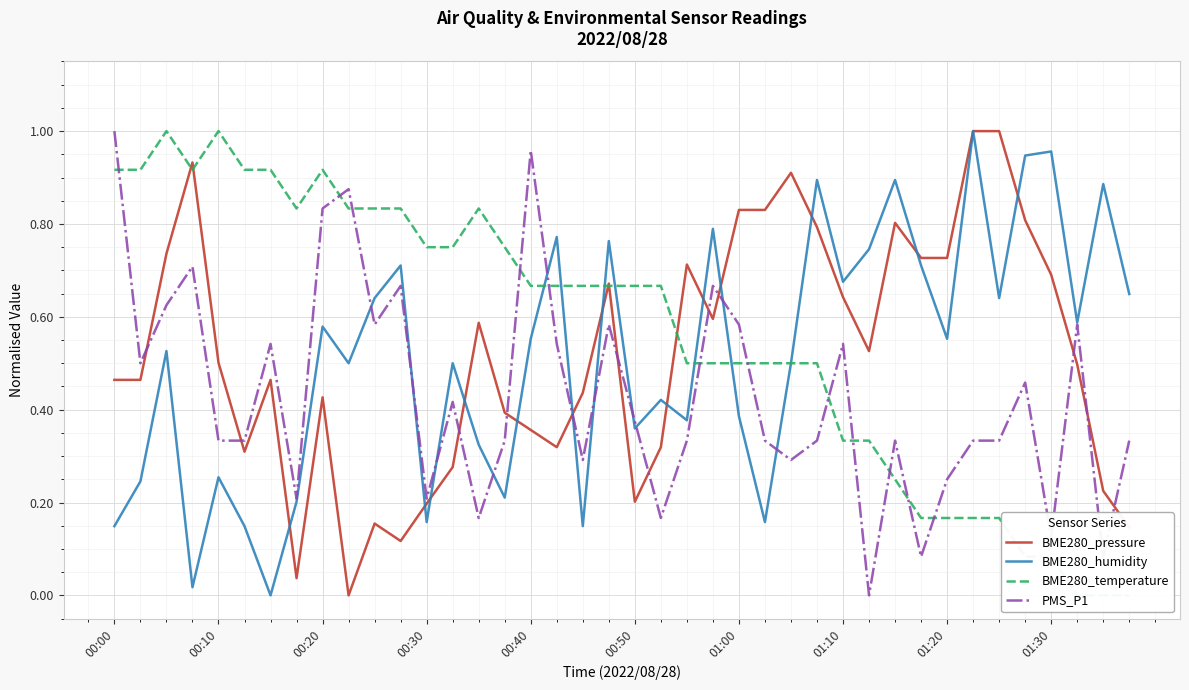

Is this an area chart (filled region under the line)?

No